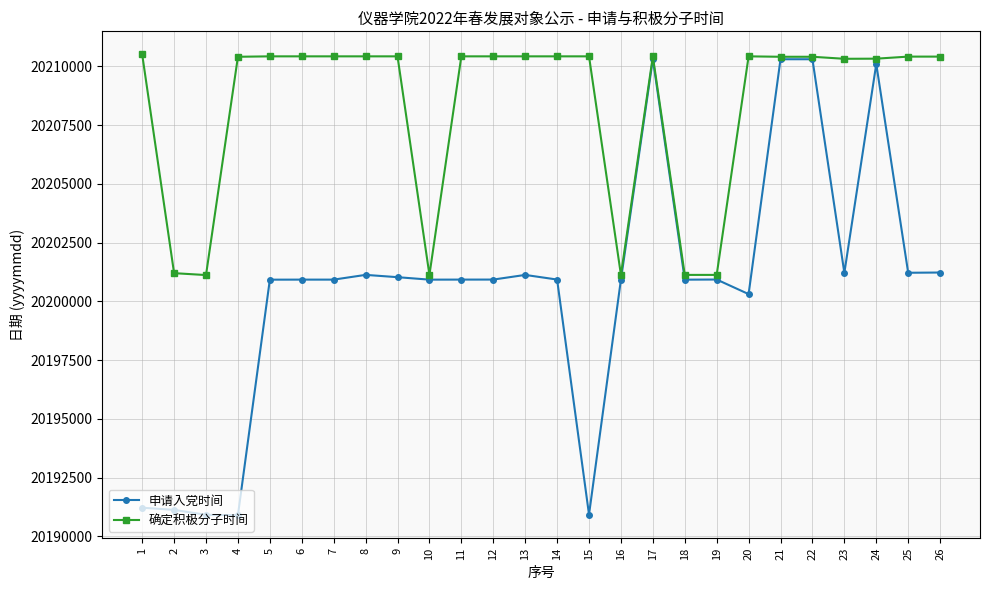

What is the value of the 申请入党时间 point at the 13th from the left?

20201126